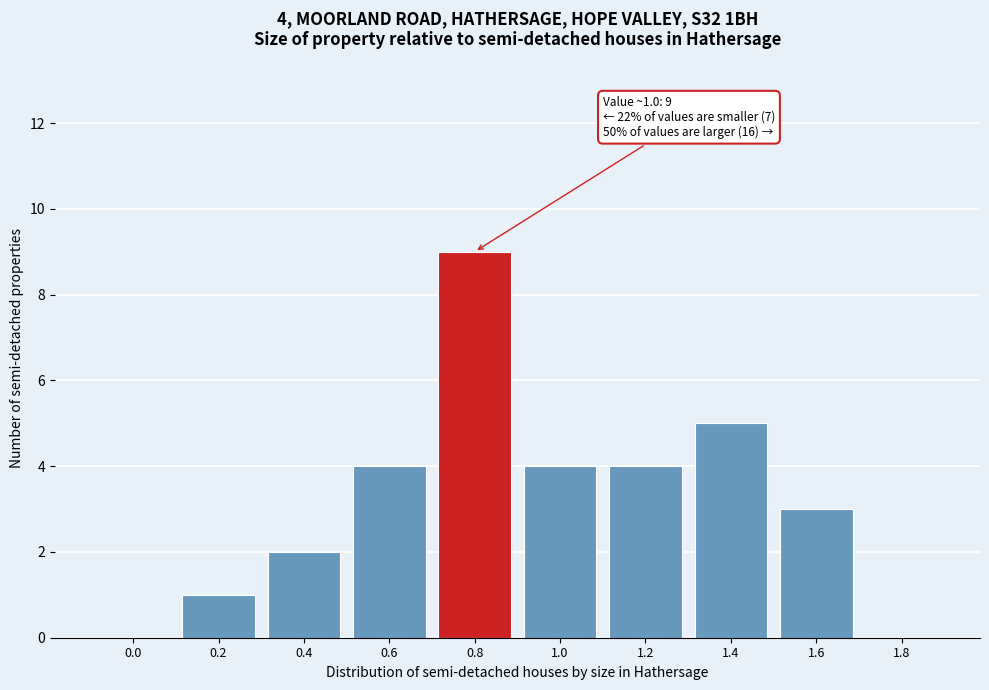

Reading left to right, transcribe all the data shown in this chart.

0.0=0	0.2=1	0.4=2	0.6=4	0.8=9	1.0=4	1.2=4	1.4=5	1.6=3	1.8=0